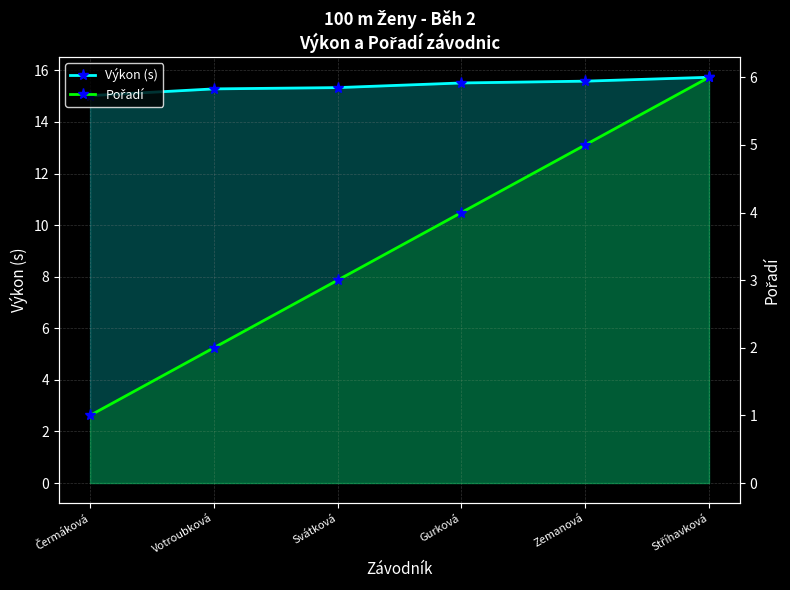

List the series in order of their peak value, highest first.

Výkon (s), Pořadí